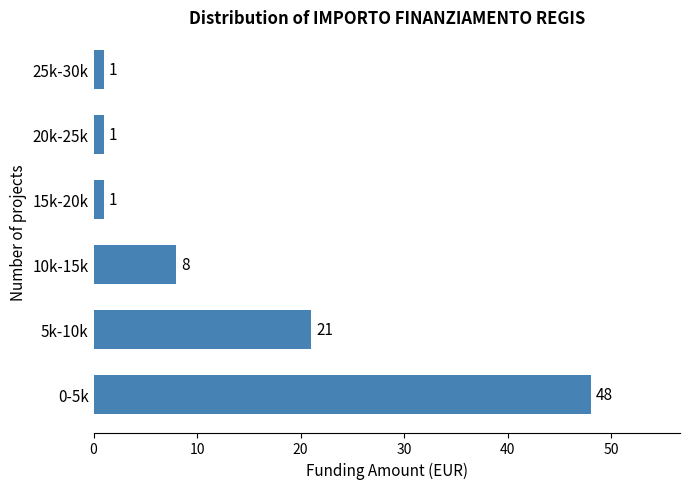

Reading bottom to top, list all the values displayed in this chart.

48	21	8	1	1	1